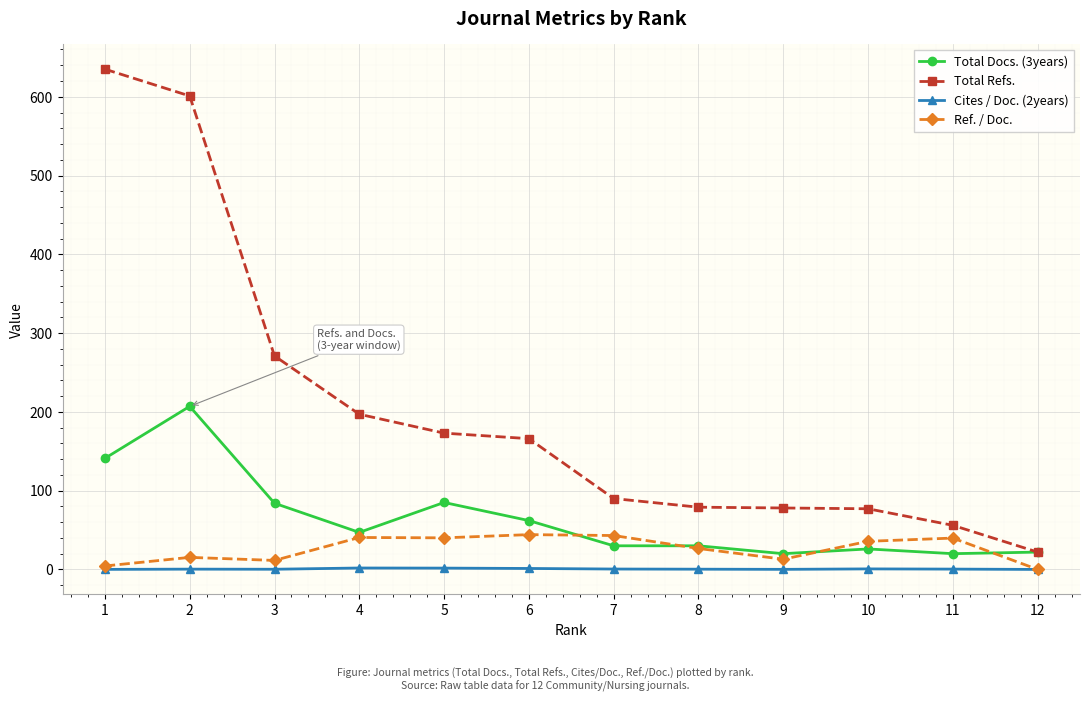

True or false: Total Refs. and Ref. / Doc. cross at least once.

False